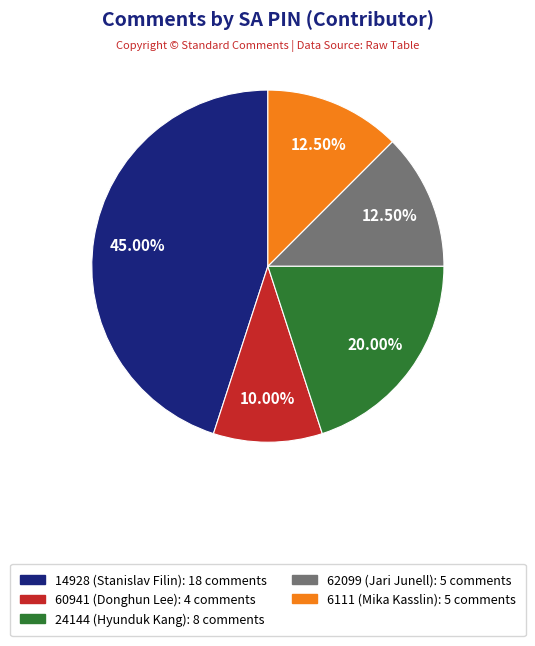

Which category has the biggest portion of the pie?

14928 (Stanislav Filin)